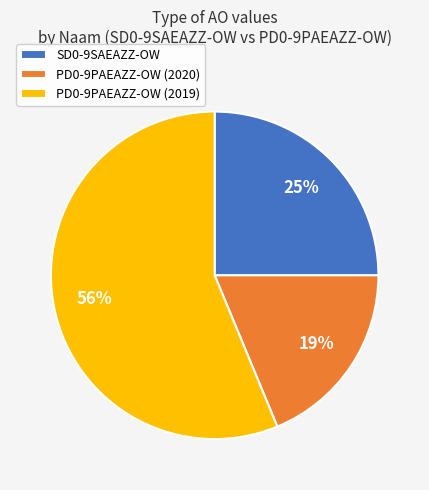

To the nearest percent, what percentage of the pie is SD0-9SAEAZZ-OW?

25%